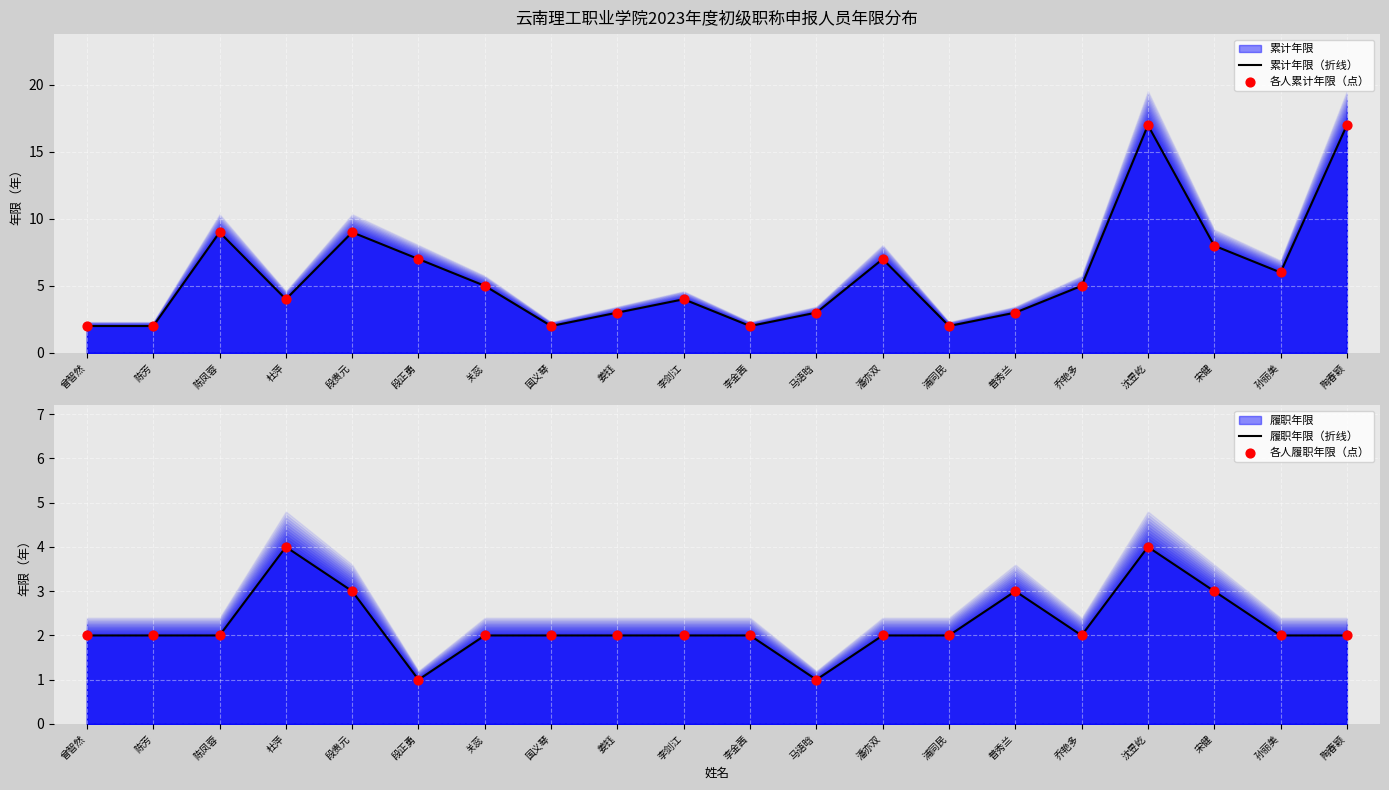

What is the total value across all series at 宋健?

22